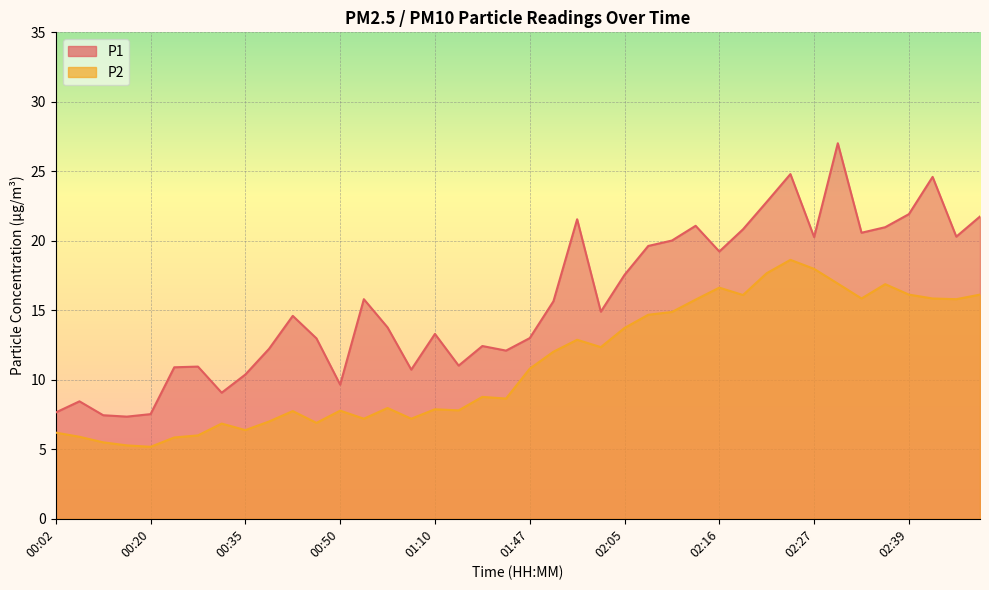

What is the total value across all series at 02:25?

43.4